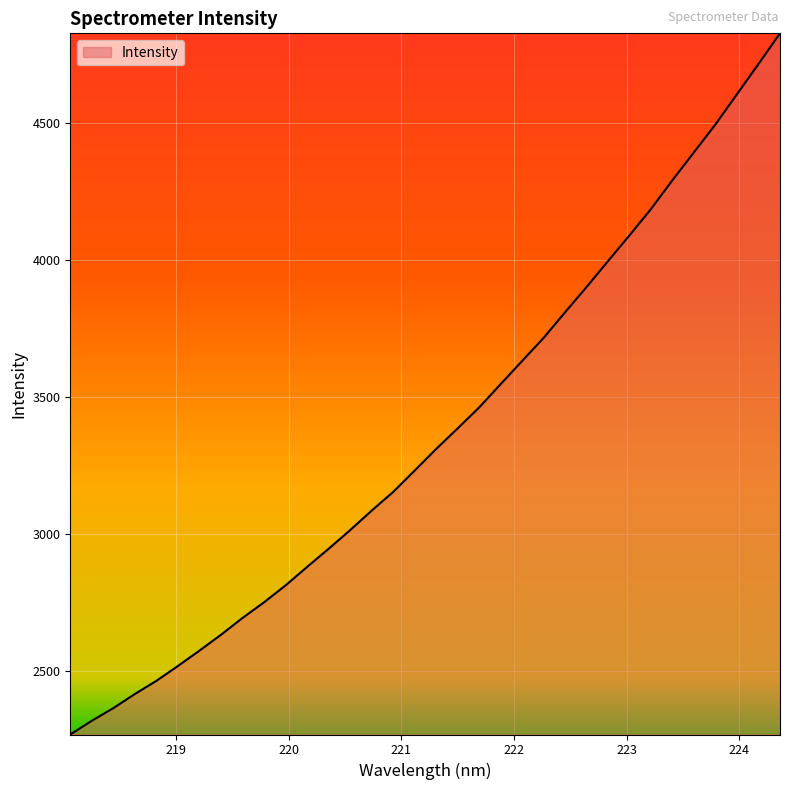

What is the difference between the maximum and minimum values?

2558.5